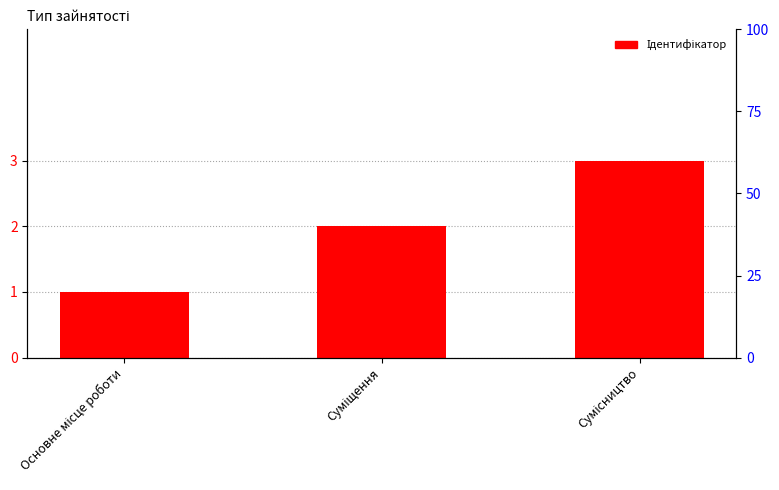

What is the change in value from Суміщення to Сумісництво?

+1